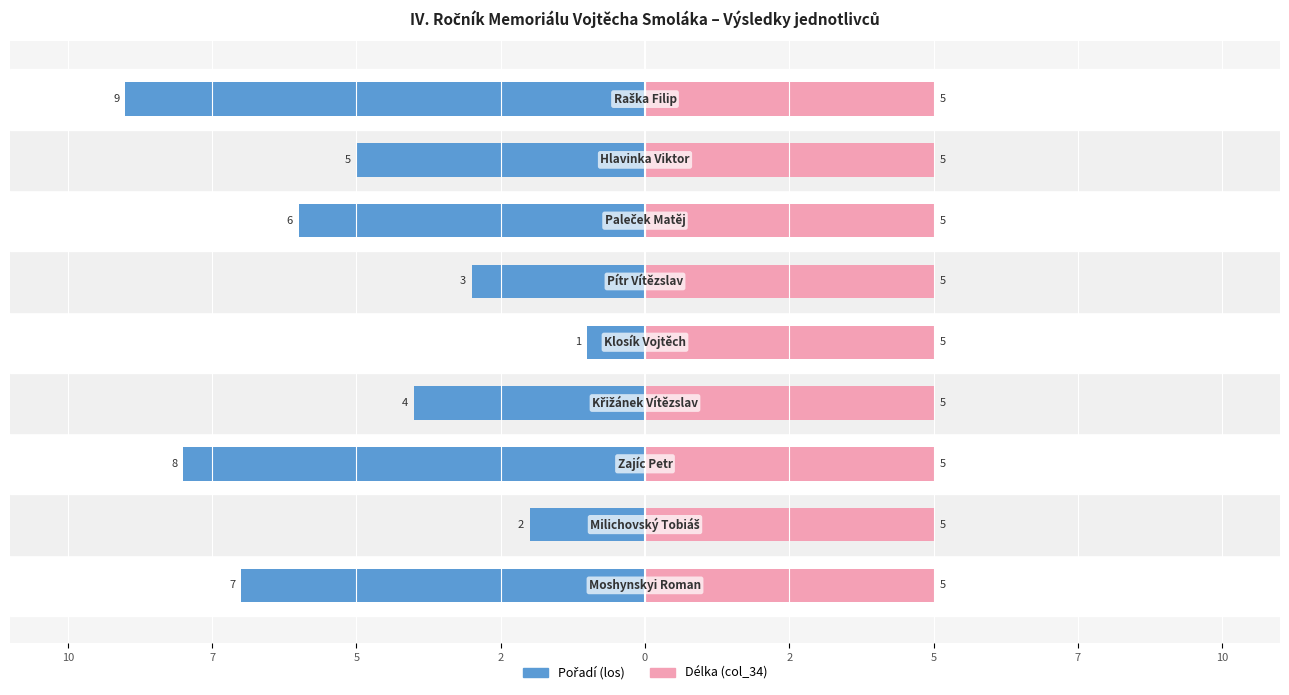

What is the label of the 5th bar from the right?

2